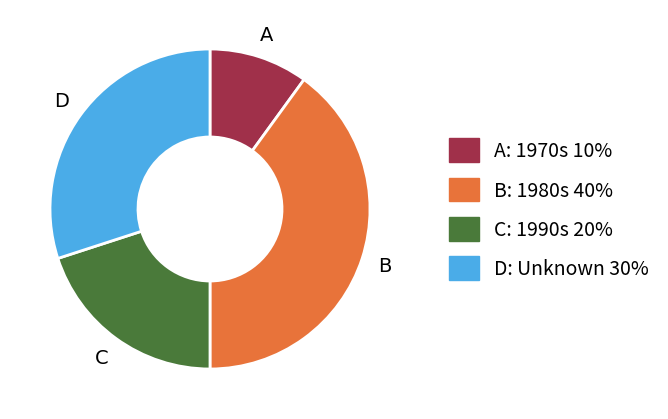

How many segments does this pie chart have?

4